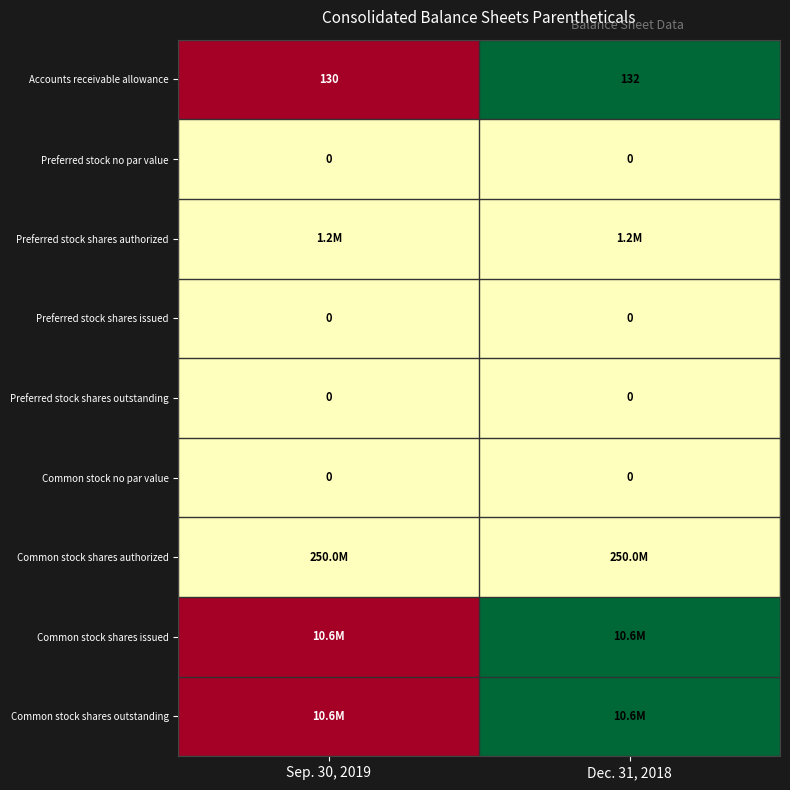

At which label does Accounts receivable allowance reach its minimum?

Sep. 30, 2019